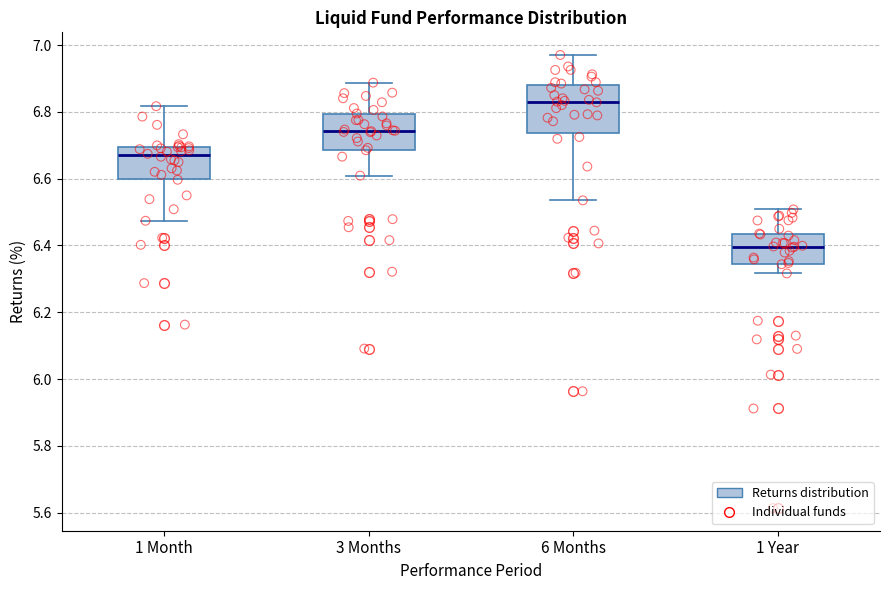

Comparing the boxes themselves (not the whiskers), which one is the tallest?

6 Months